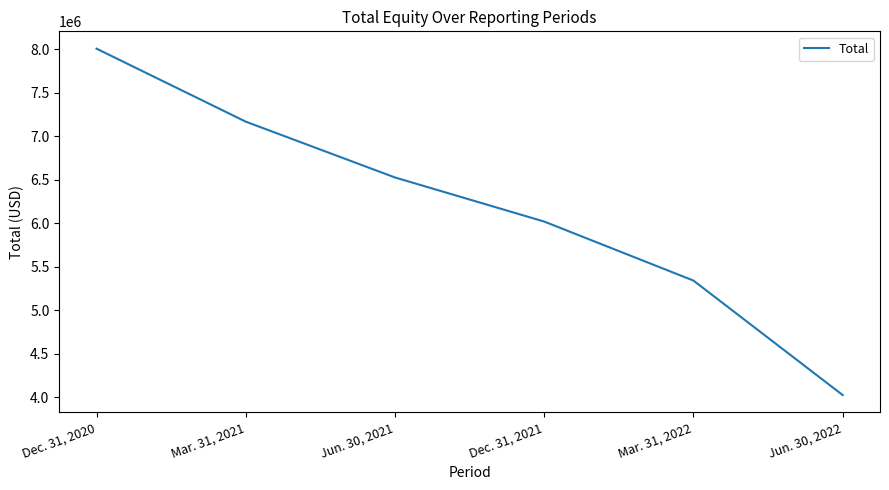

Is this an area chart (filled region under the line)?

No